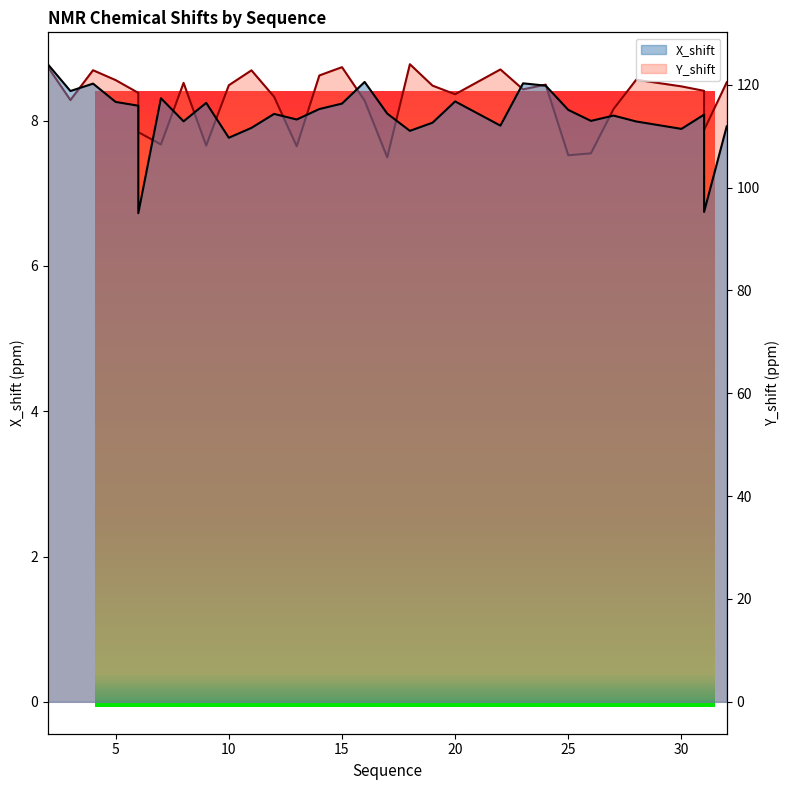

The value of X_shift at 13 is 4.0. True or false?

False